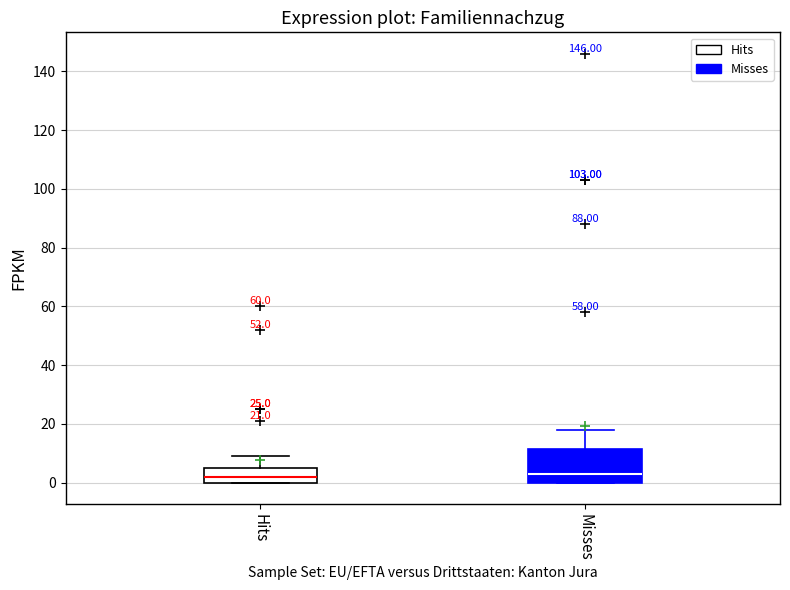

Which box is the tallest, from its lower edge to its upper edge?

Misses